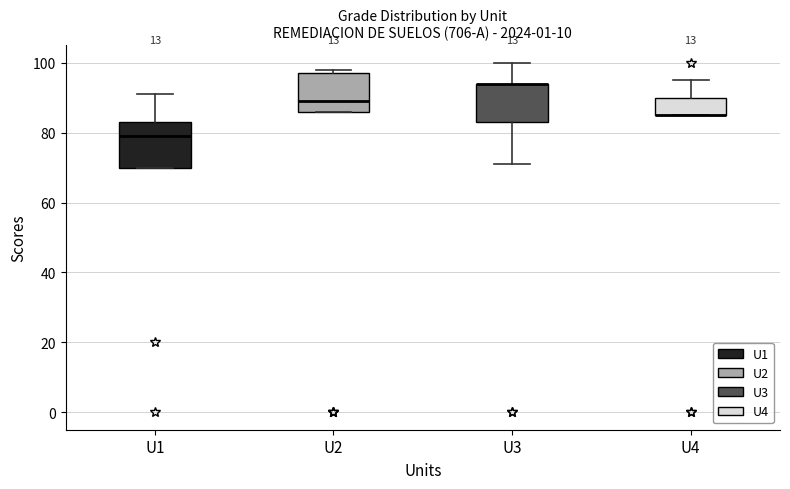

Comparing the boxes themselves (not the whiskers), which one is the tallest?

U1